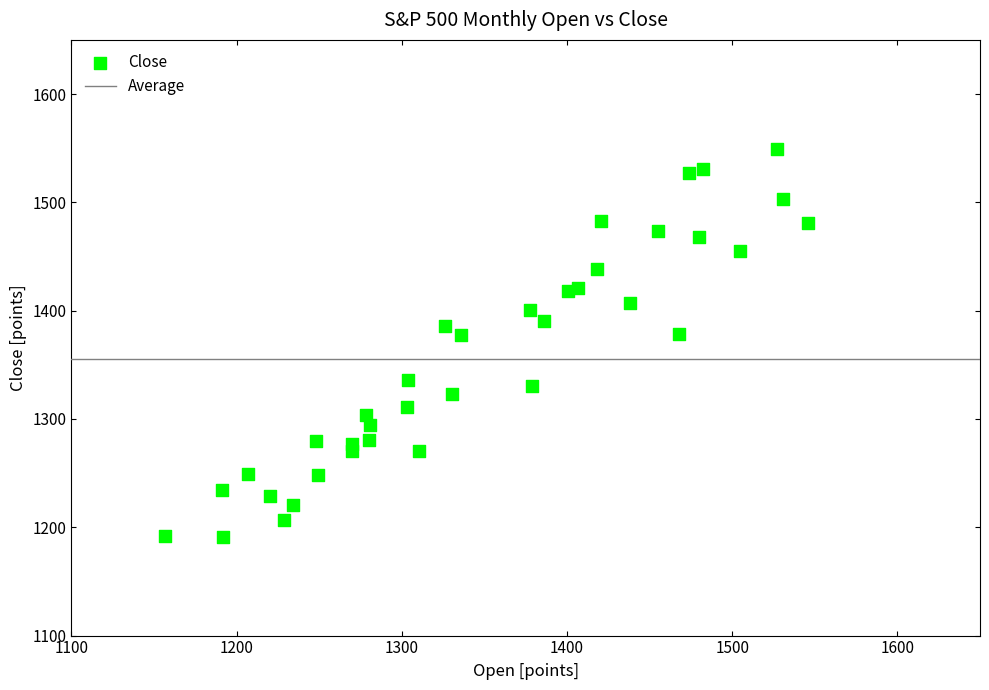

What is the range of X values (max minus min)?

388.9